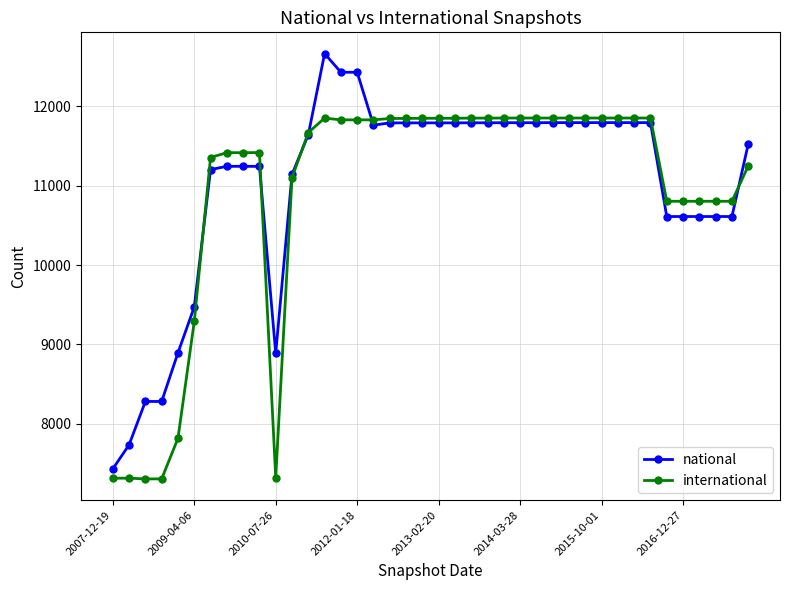

At how many categories does at least one series exceed 9220?

34